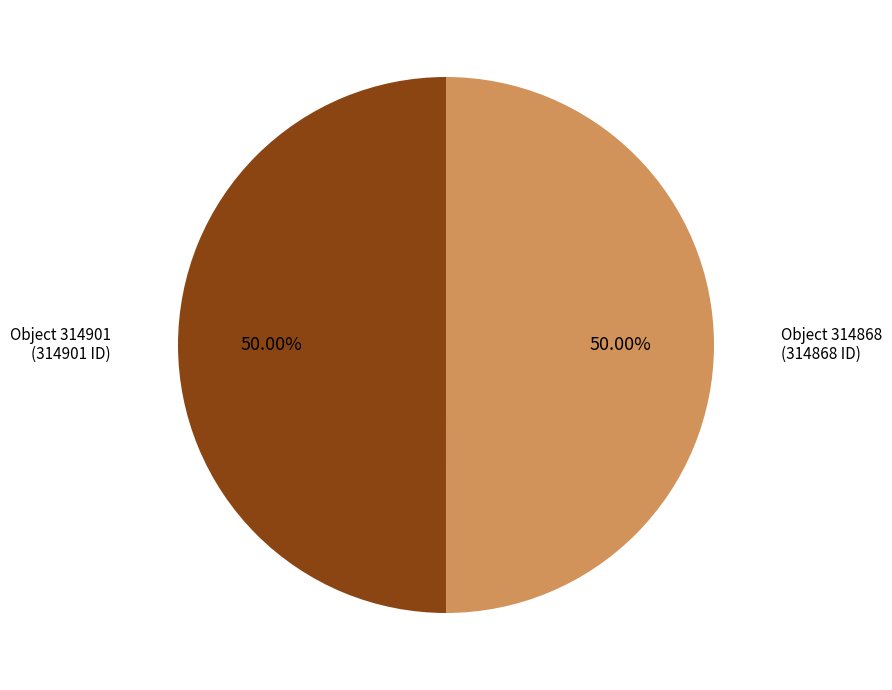

Rank the categories by value from highest to lowest.

Deutsches Autograph an Eugen Friedrich (314901), Deutscher Brief an Eugen Friedrich (314868)